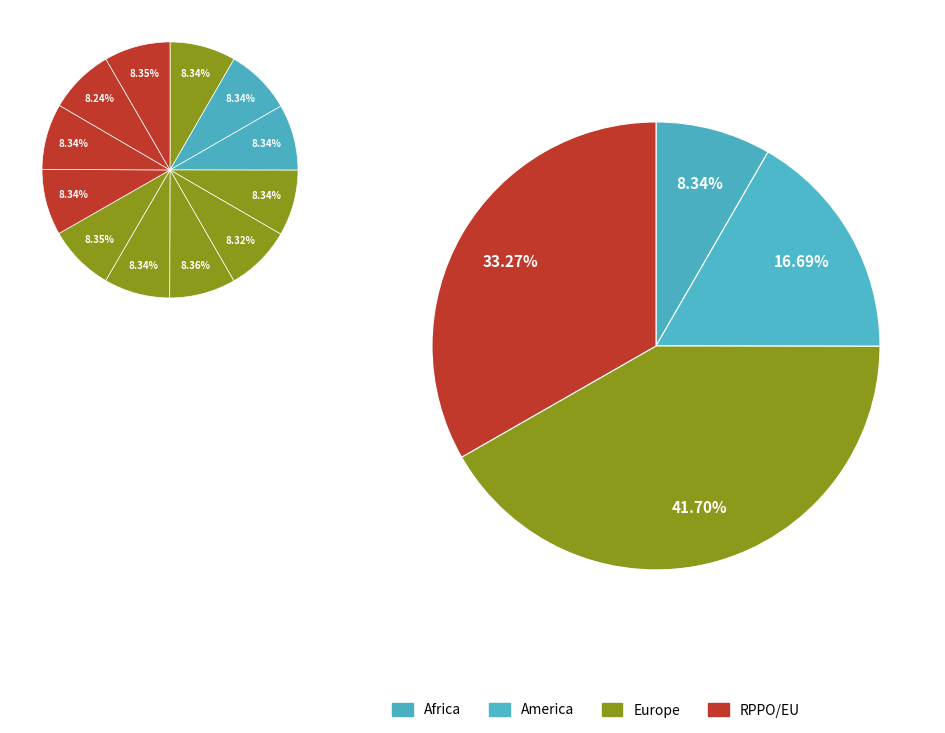

How many slices are in this pie chart?

12